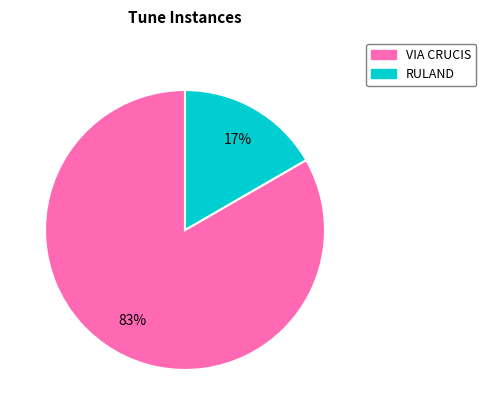

How many segments does this pie chart have?

2